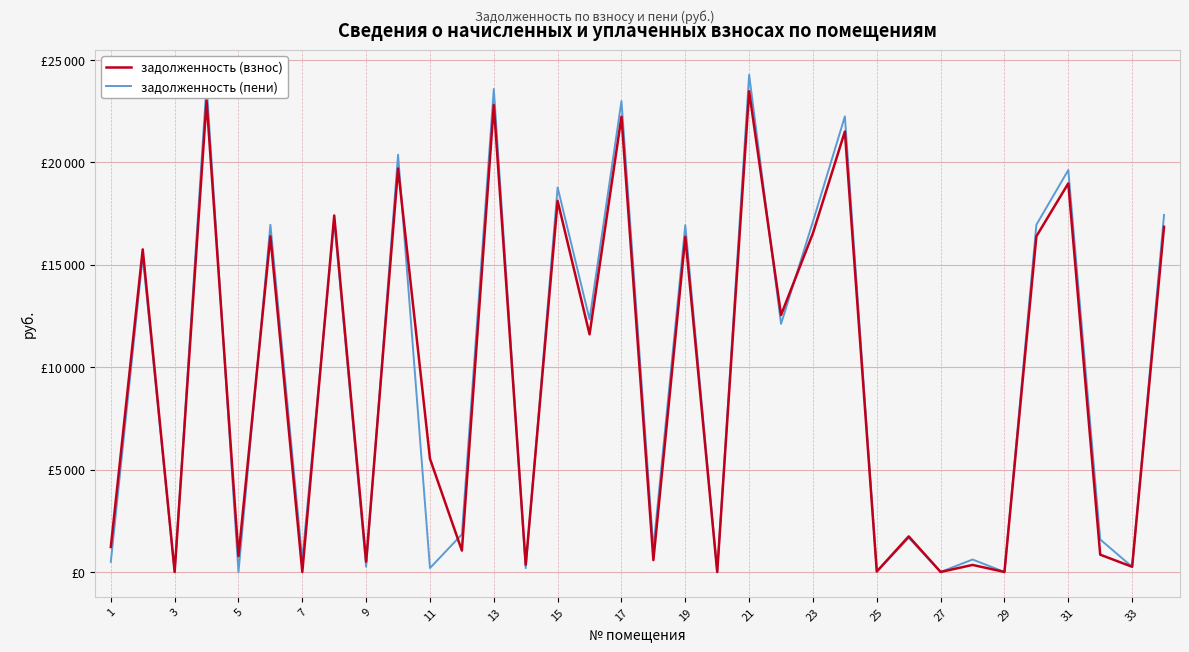

Does the chart have visible grid lines?

Yes